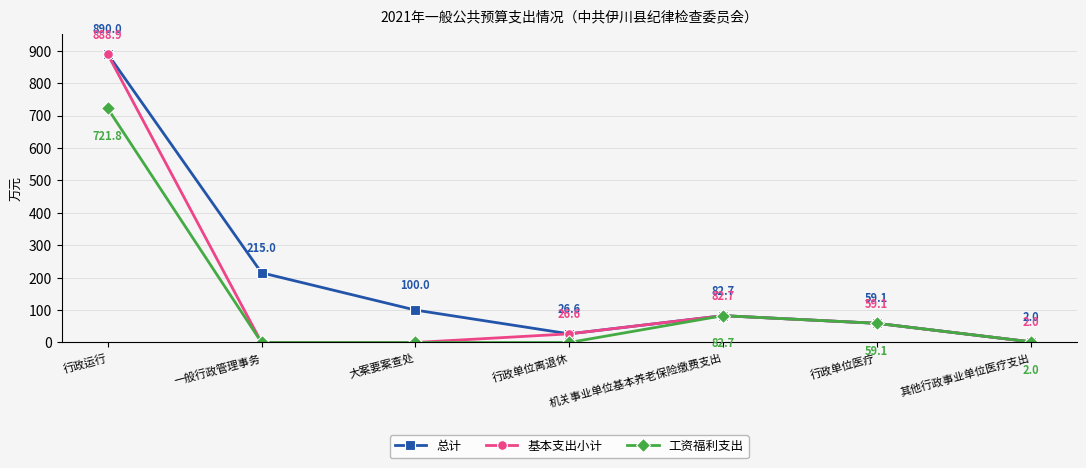

The value of 工资福利支出 at 一般行政管理事务 is 0.0. True or false?

True